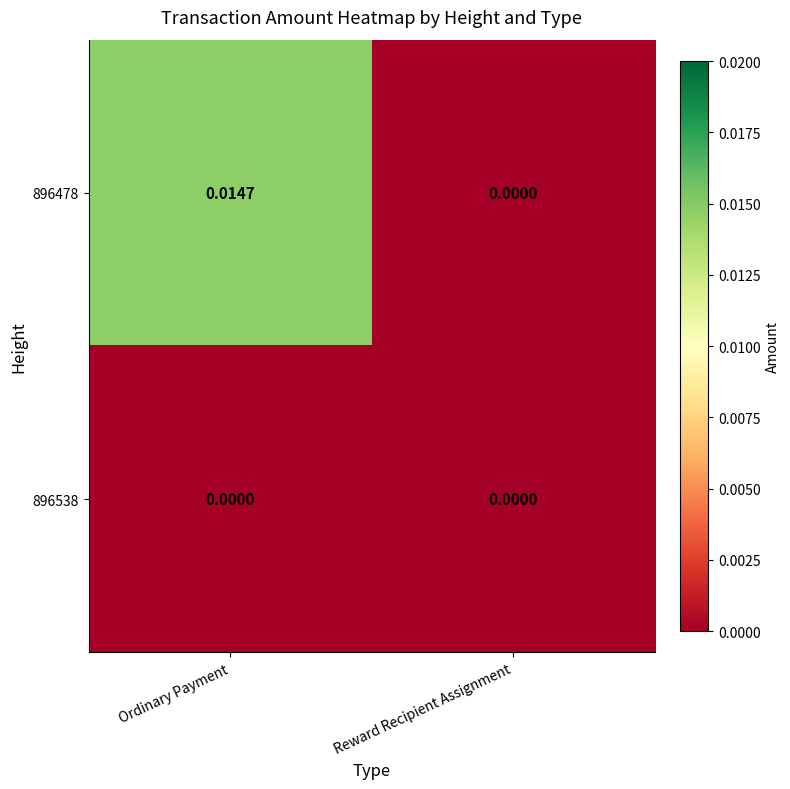

Which series has the widest spread of values?

896478